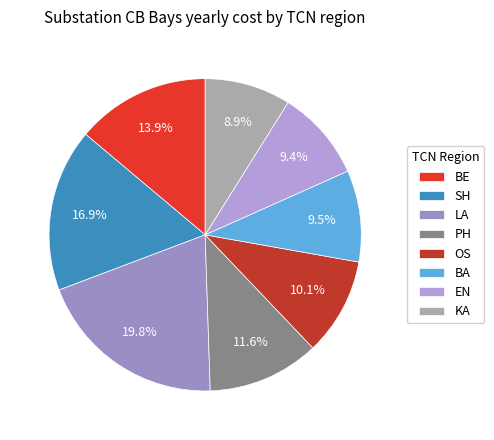

What is the ratio of the value at LA to the value at EN?

2.1